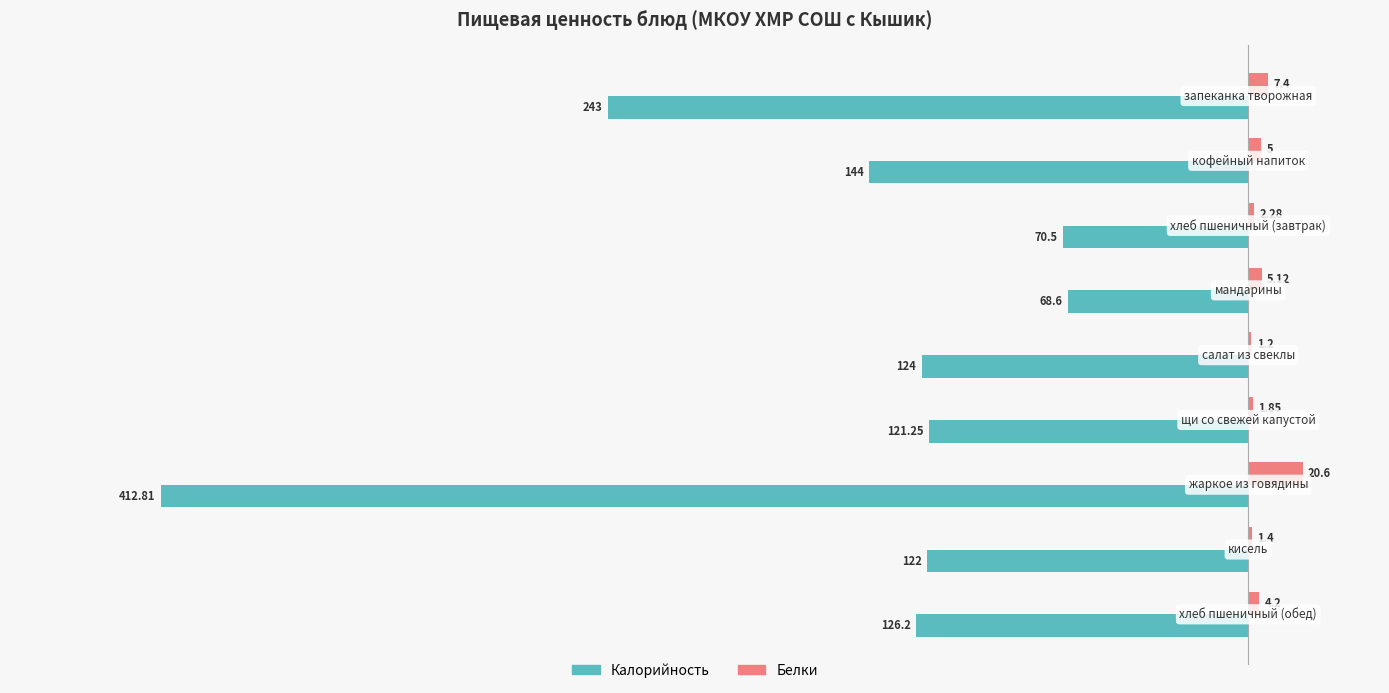

Count the number of categories in the chart.

9